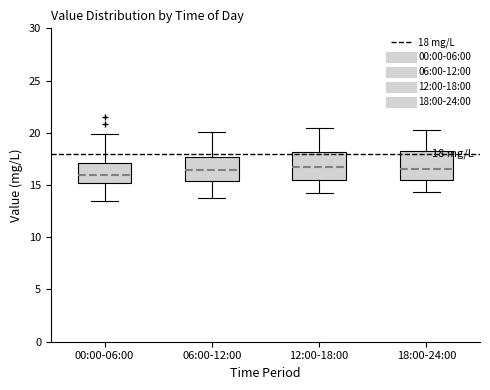

Which box has the lowest median line?

00:00-06:00